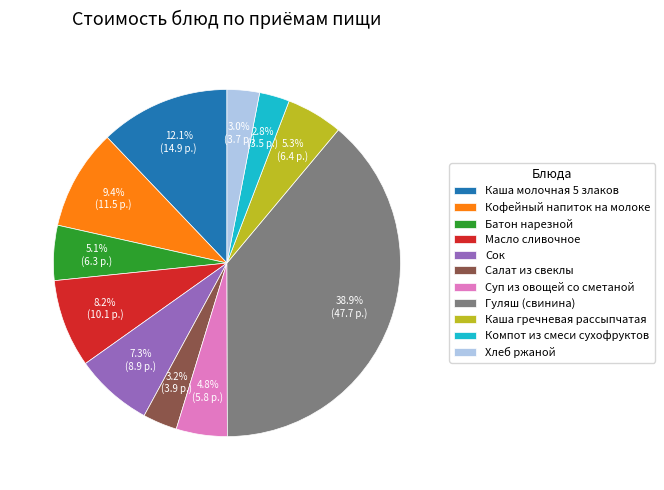

What is the largest slice in the pie chart?

Гуляш (свинина)